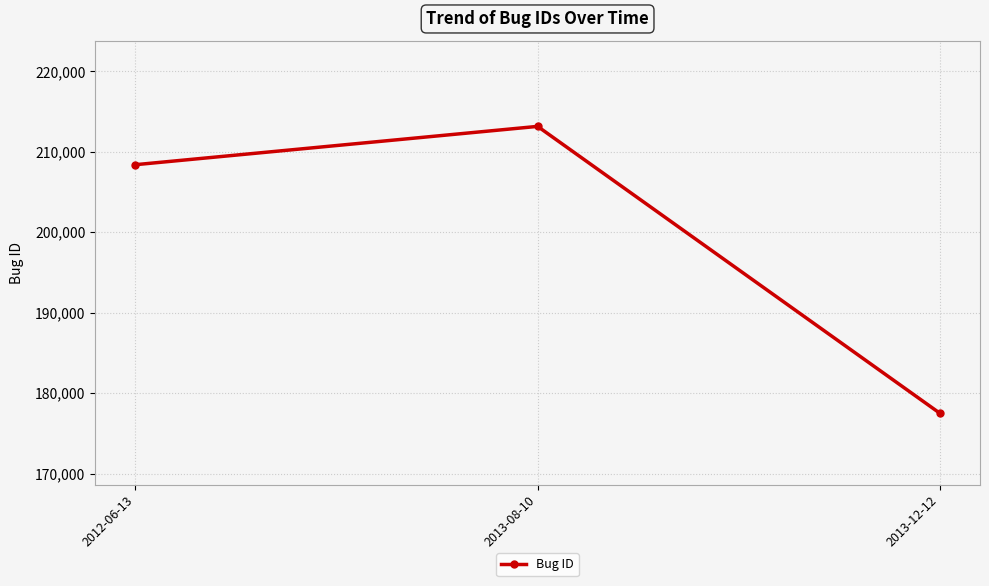

Count the values in the range 177511 to 213161.

3